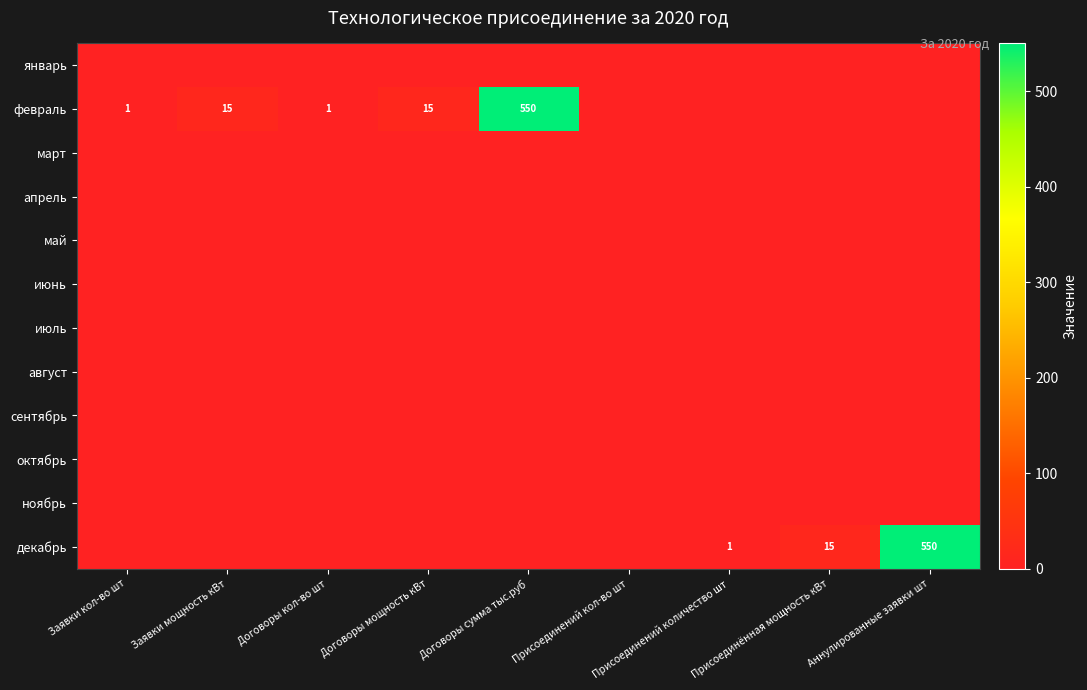

What is the total value across all series at Договоры кол-во шт?

1